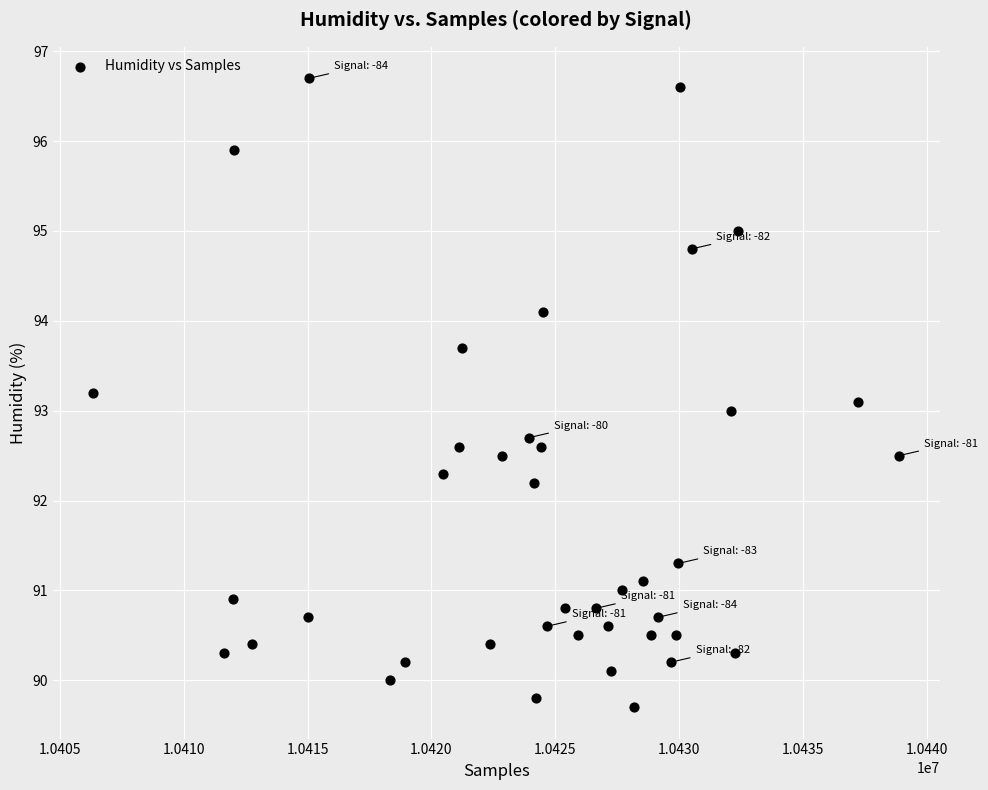

What is the range of Y values (max minus min)?

7.0